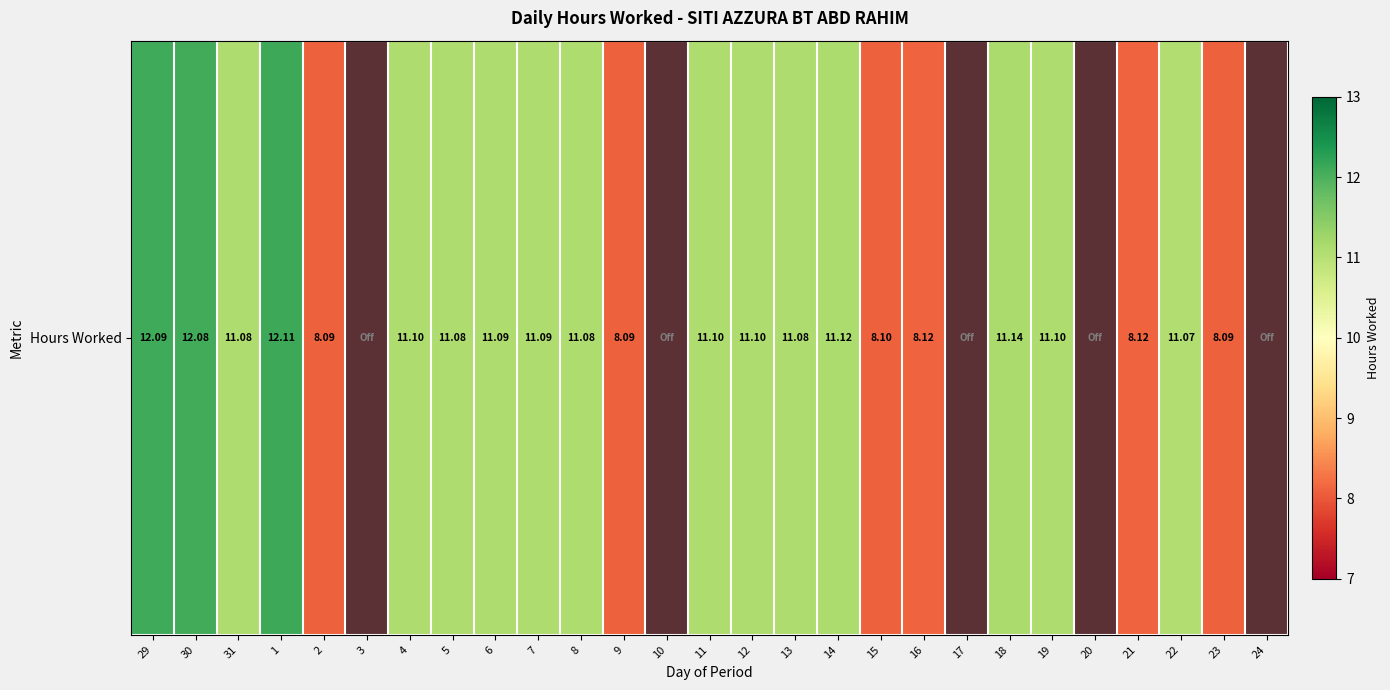

At which label does the data first exceed 11?

29